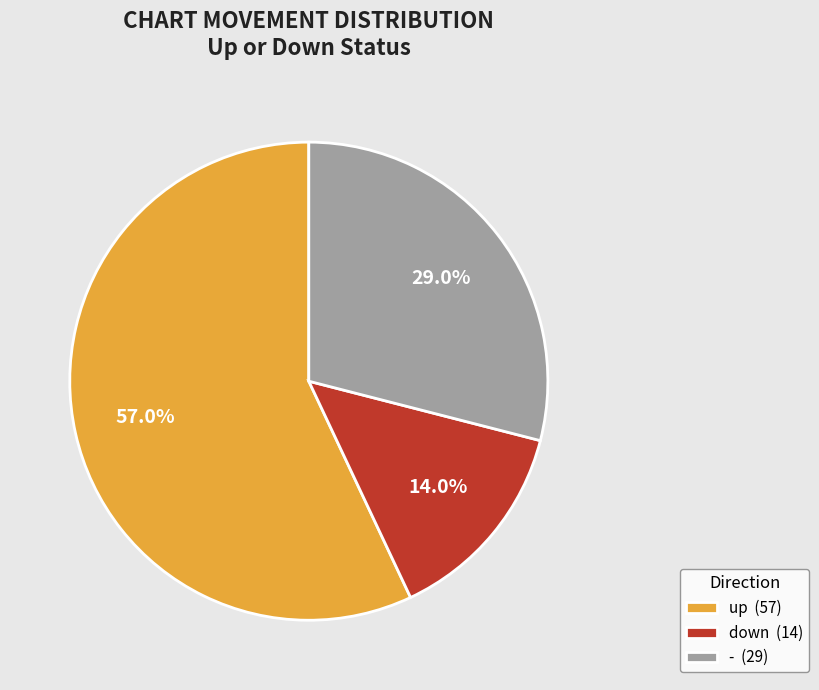

What is the majority slice?

up